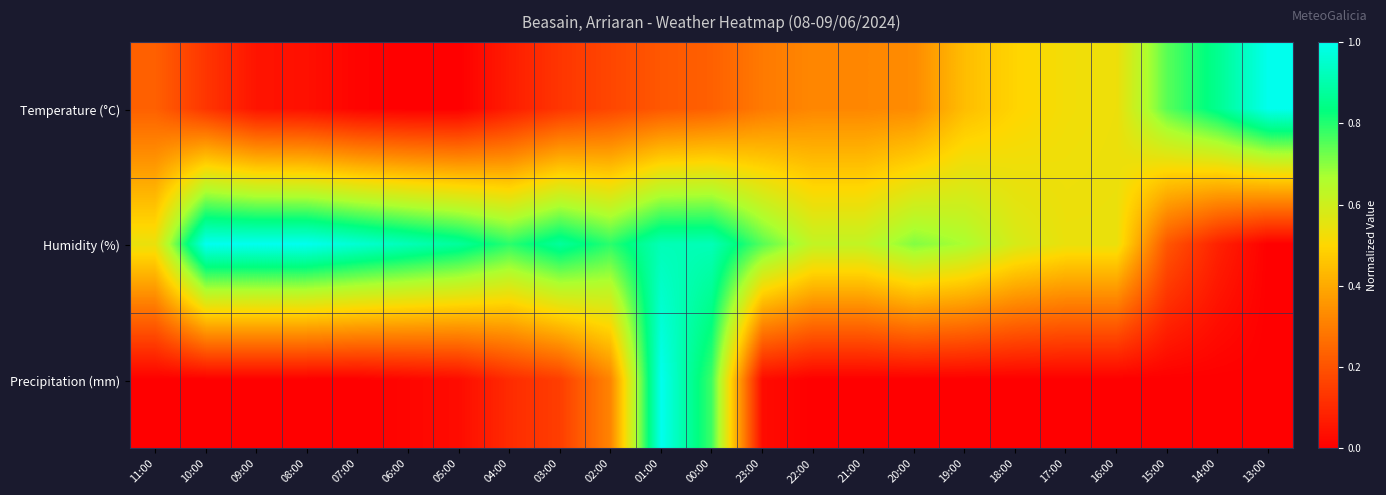

Which category has the highest value across all series?

13:00